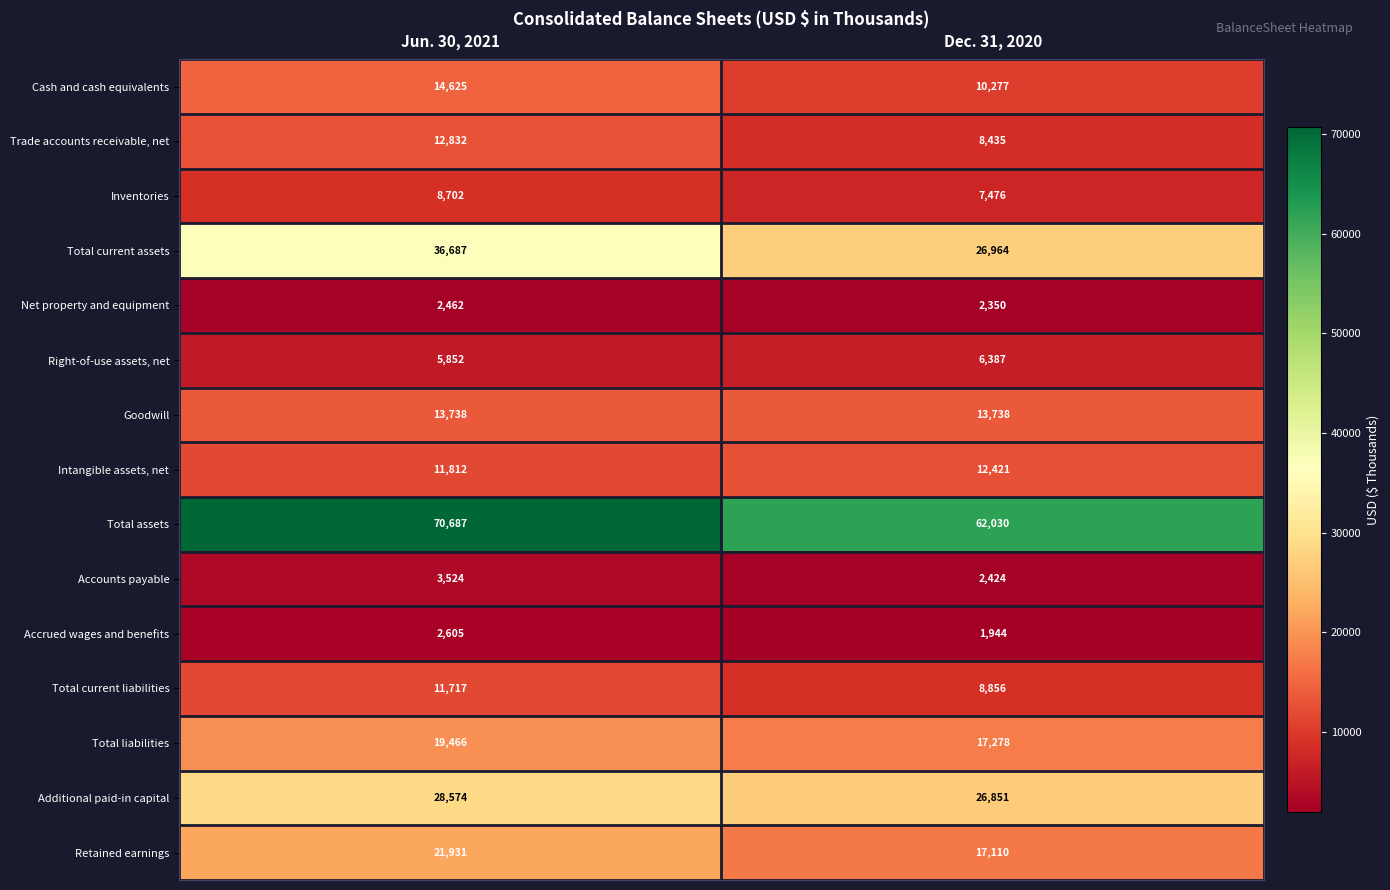

Reading left to right, transcribe all the data shown in this chart.

Cash and cash equivalents: Jun. 30, 2021=14625	Dec. 31, 2020=10277
Trade accounts receivable, net: Jun. 30, 2021=12832	Dec. 31, 2020=8435
Inventories: Jun. 30, 2021=8702	Dec. 31, 2020=7476
Total current assets: Jun. 30, 2021=36687	Dec. 31, 2020=26964
Net property and equipment: Jun. 30, 2021=2462	Dec. 31, 2020=2350
Right-of-use assets, net: Jun. 30, 2021=5852	Dec. 31, 2020=6387
Goodwill: Jun. 30, 2021=13738	Dec. 31, 2020=13738
Intangible assets, net: Jun. 30, 2021=11812	Dec. 31, 2020=12421
Total assets: Jun. 30, 2021=70687	Dec. 31, 2020=62030
Accounts payable: Jun. 30, 2021=3524	Dec. 31, 2020=2424
Accrued wages and benefits: Jun. 30, 2021=2605	Dec. 31, 2020=1944
Total current liabilities: Jun. 30, 2021=11717	Dec. 31, 2020=8856
Total liabilities: Jun. 30, 2021=19466	Dec. 31, 2020=17278
Additional paid-in capital: Jun. 30, 2021=28574	Dec. 31, 2020=26851
Retained earnings: Jun. 30, 2021=21931	Dec. 31, 2020=17110